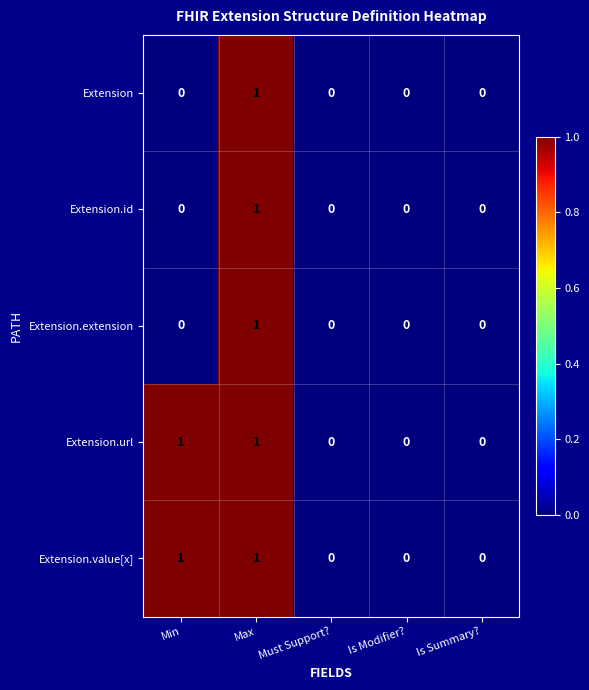

True or false: Extension.value[x] has a value of 0 at Is Modifier?.

True